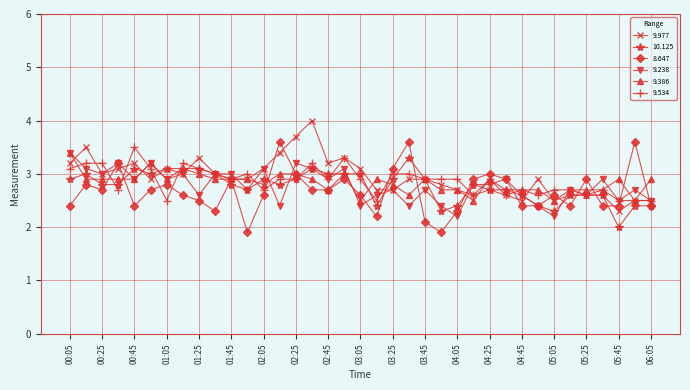

What is the value of the 9.238 point at the 7th from the left?

2.9